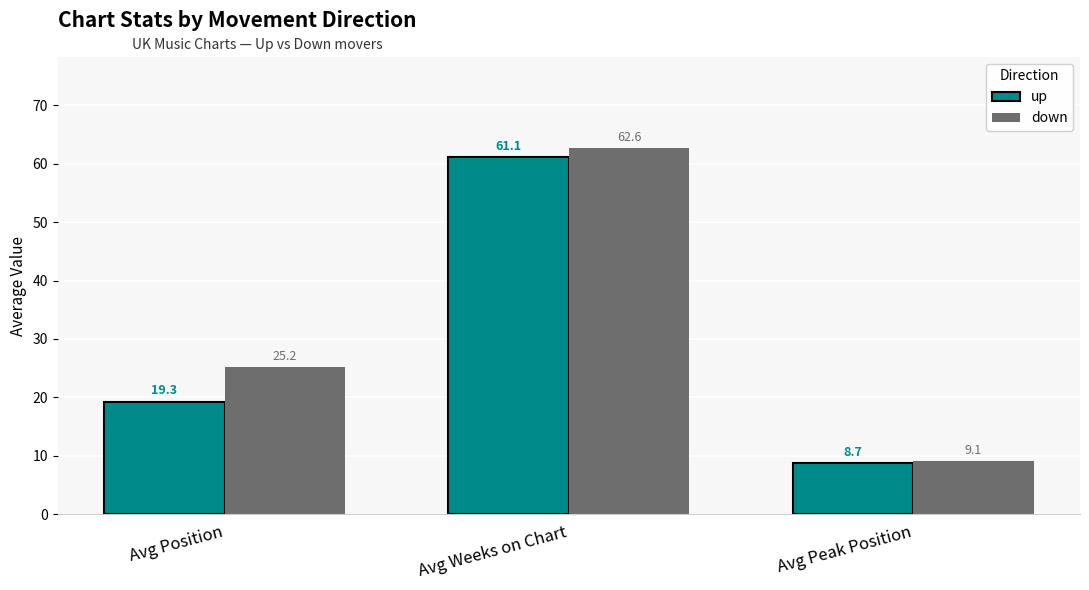

What position from the left is Avg Position?

1